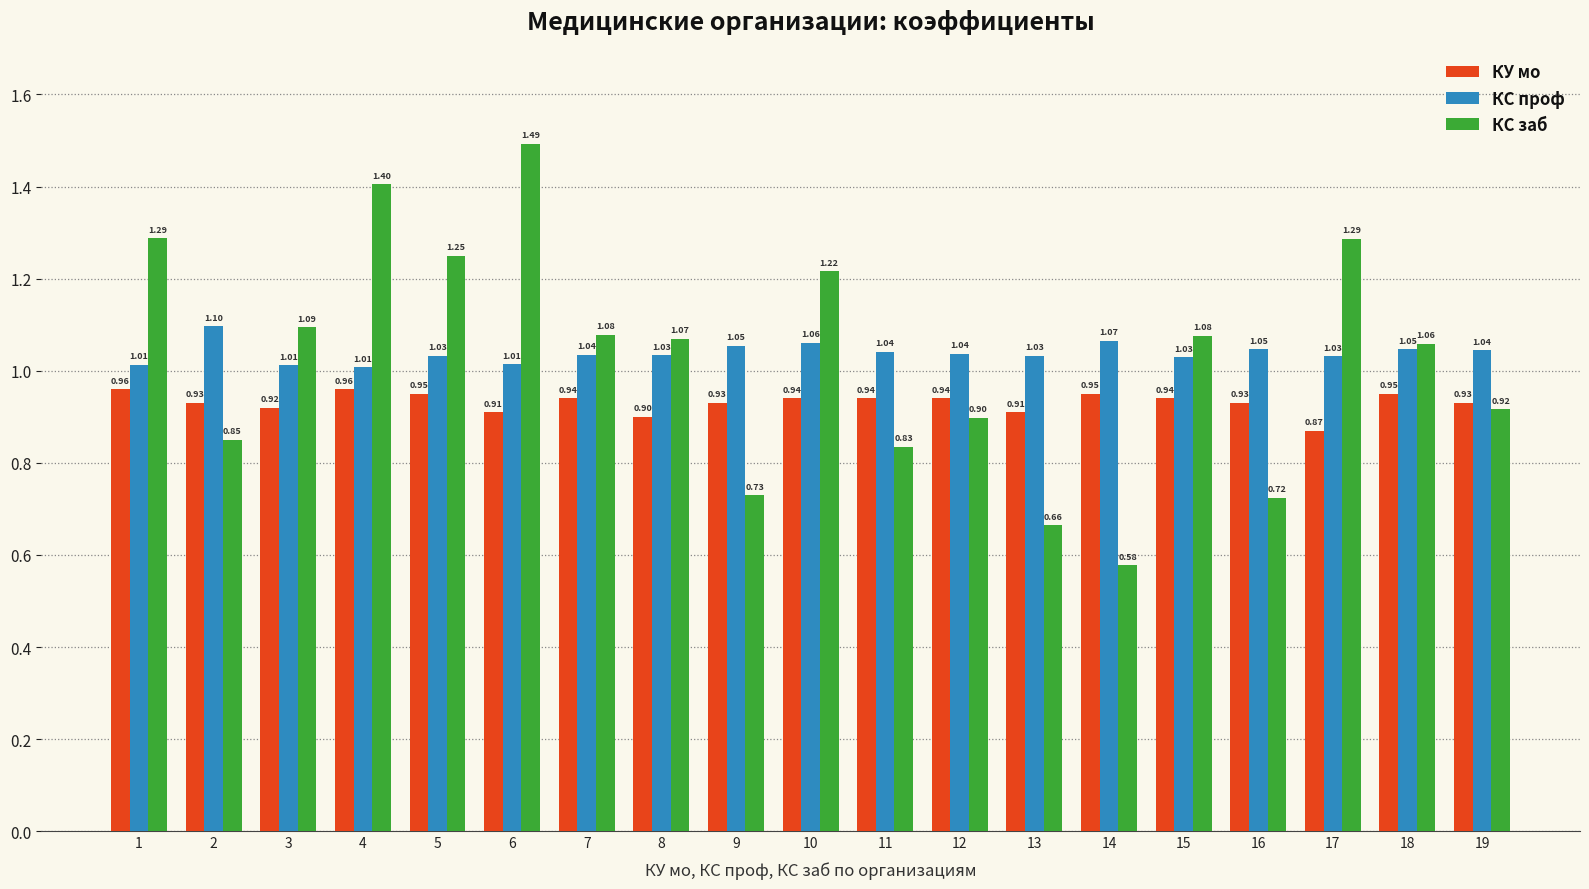

At which category is the sum across all series the highest?

6